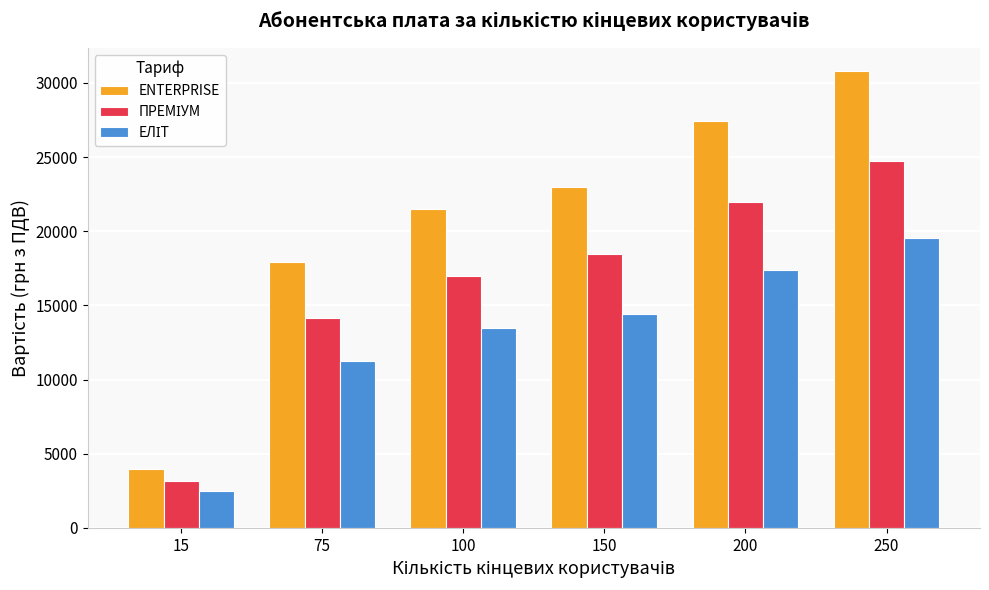

What is the average value of the ENTERPRISE series?

20765